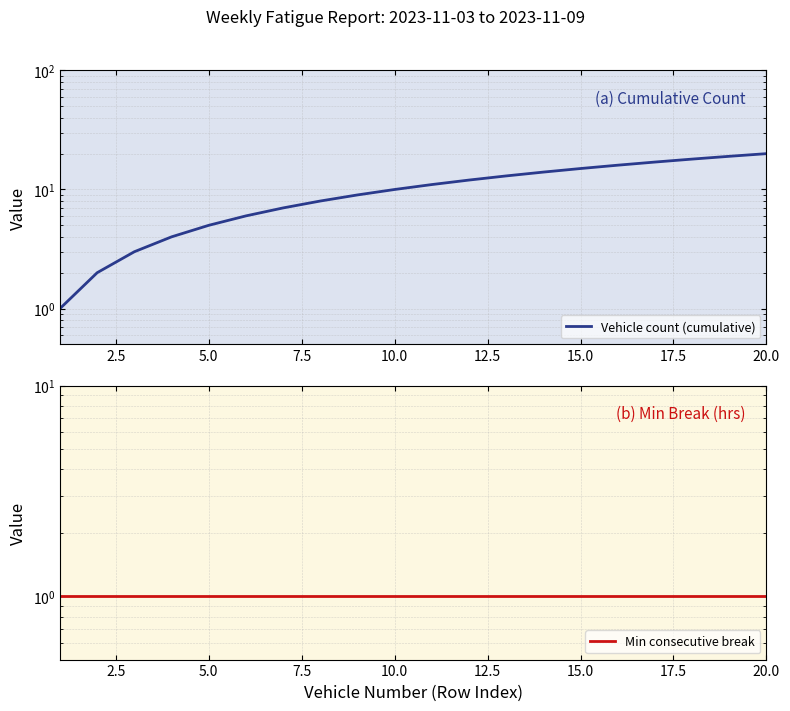

Does the chart have visible grid lines?

Yes